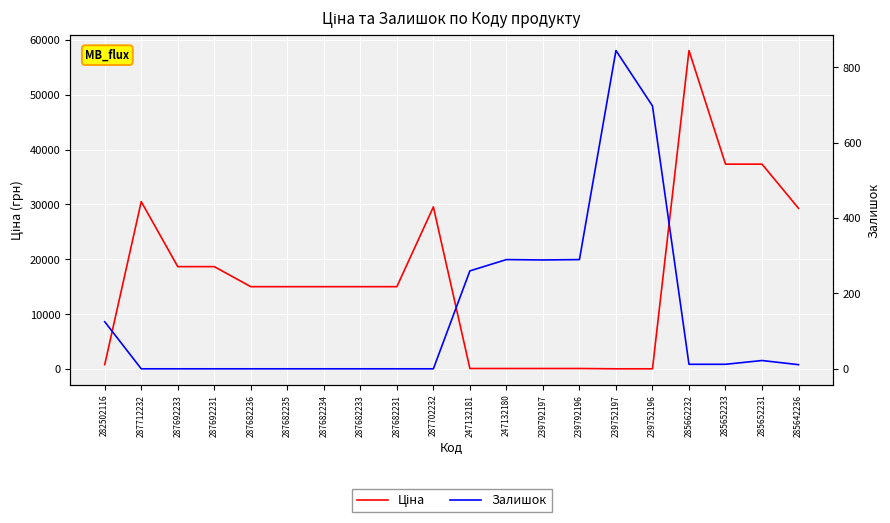

True or false: Залишок has more than 2 points higher than both neighbors.

True